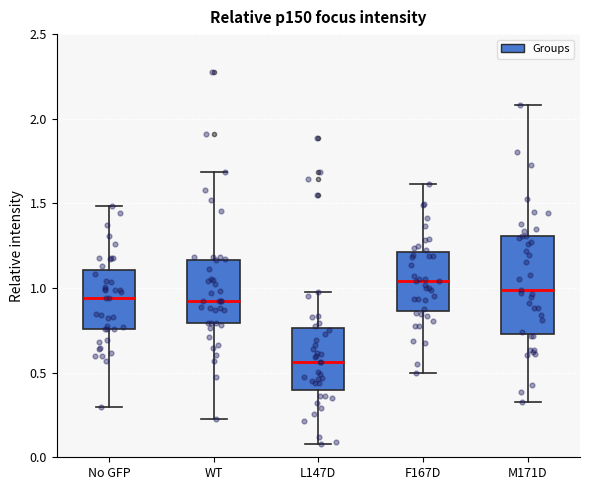

Reading left to right, transcribe this box plot: for each box, give where its median line is, the range the box spans, and where its two whiskers end, as read against the y-axis. The values are not printed on the chart, so give them approximately, as read against the axis.

No GFP: median 0.95, box 0.75 to 1.10, whiskers 0.30 to 1.50
WT: median 0.90, box 0.80 to 1.15, whiskers 0.25 to 1.70
L147D: median 0.55, box 0.40 to 0.75, whiskers 0.10 to 1.00
F167D: median 1.05, box 0.85 to 1.20, whiskers 0.50 to 1.60
M171D: median 1.00, box 0.75 to 1.30, whiskers 0.35 to 2.10